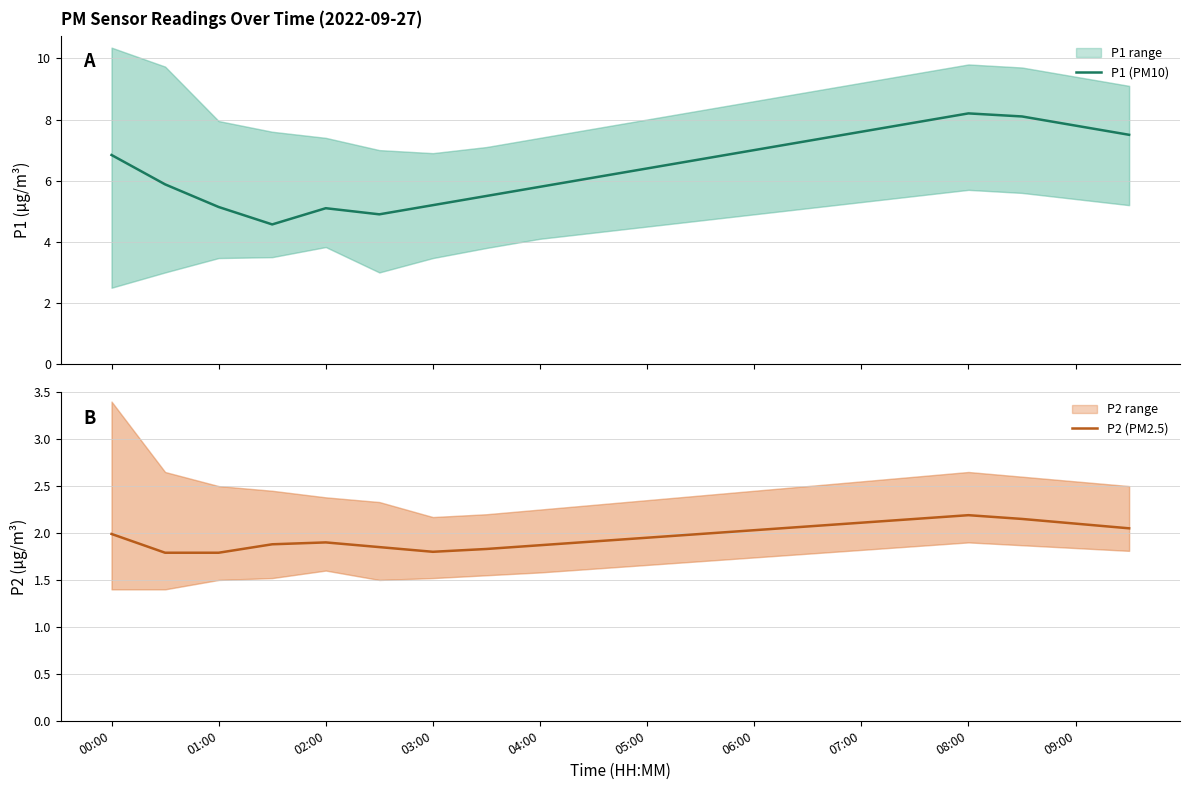

What is the difference between the highest and lowest values at 13?

5.2